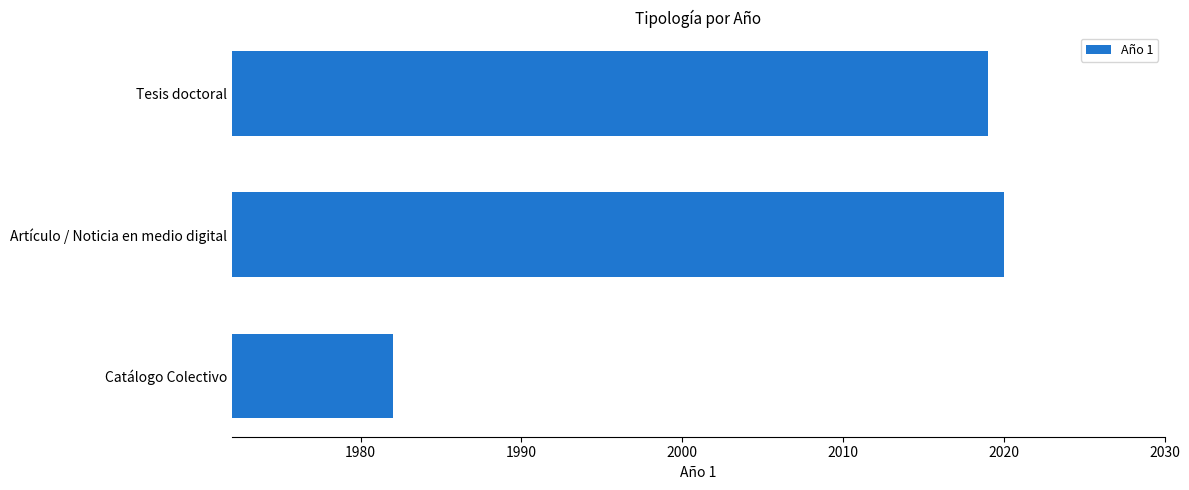

Where is the data nearest to the value 2001?

Tesis doctoral